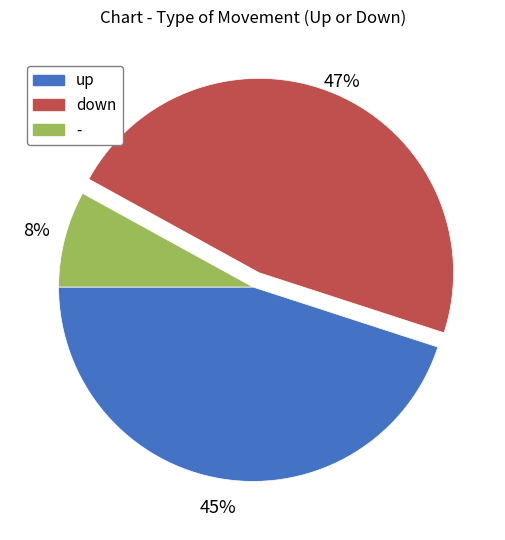

Rank the categories by value from lowest to highest.

-, up, down